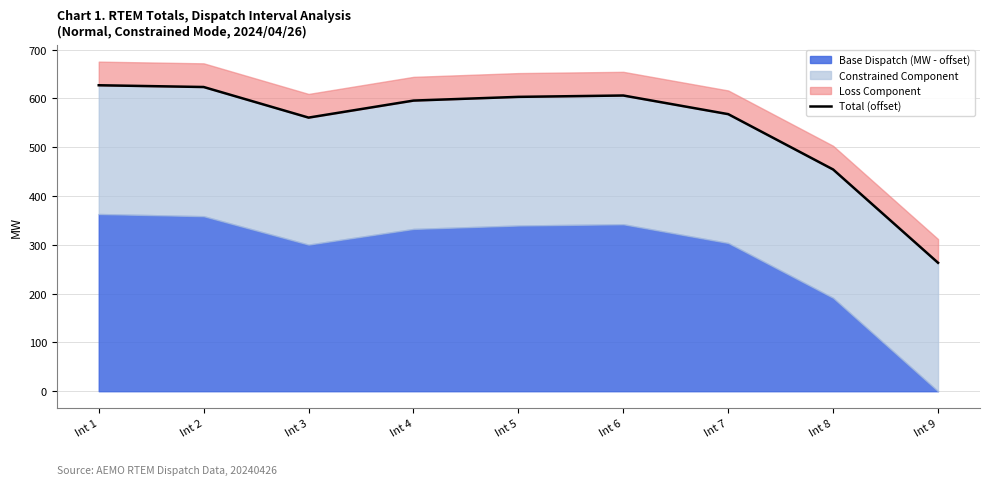

List the labels in order of value, largest first.

Int 1, Int 2, Int 6, Int 5, Int 4, Int 7, Int 3, Int 8, Int 9